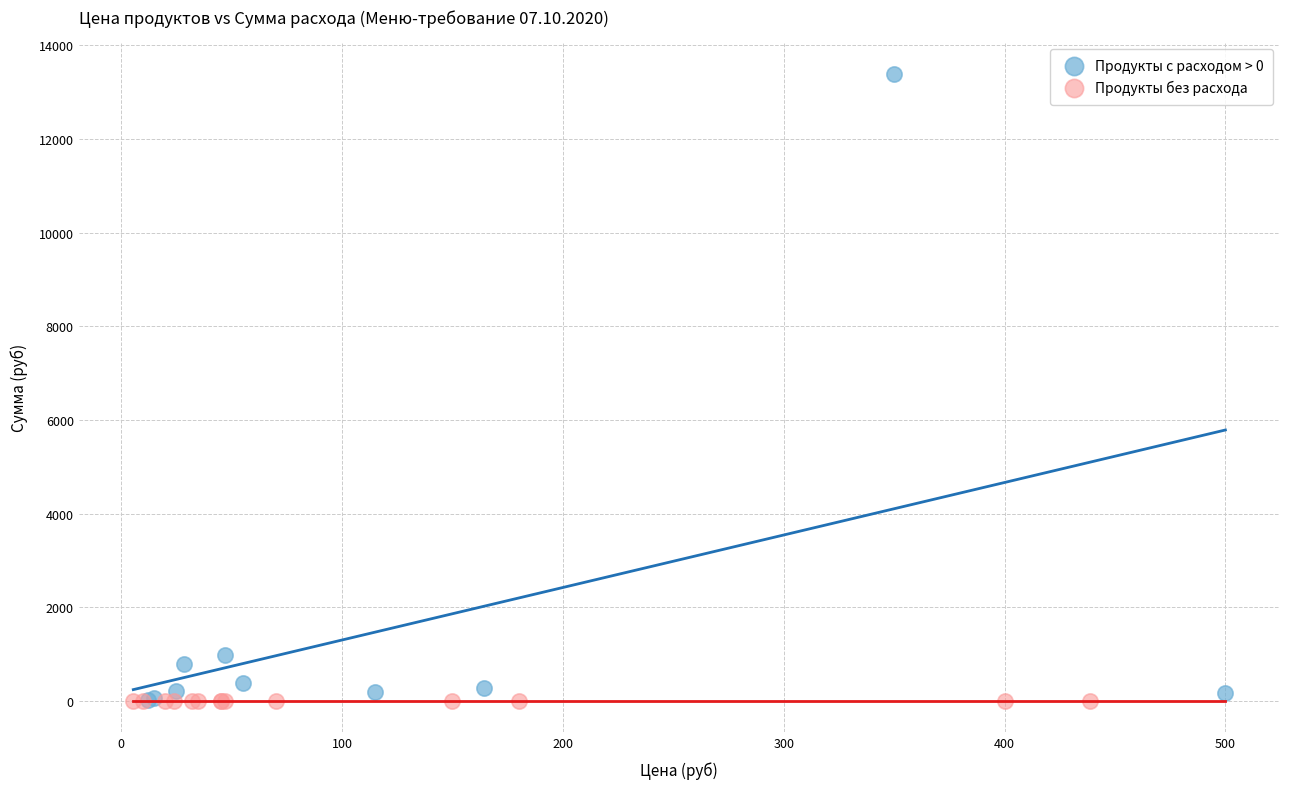

Which series reaches the maximum Y coordinate?

Продукты с расходом > 0